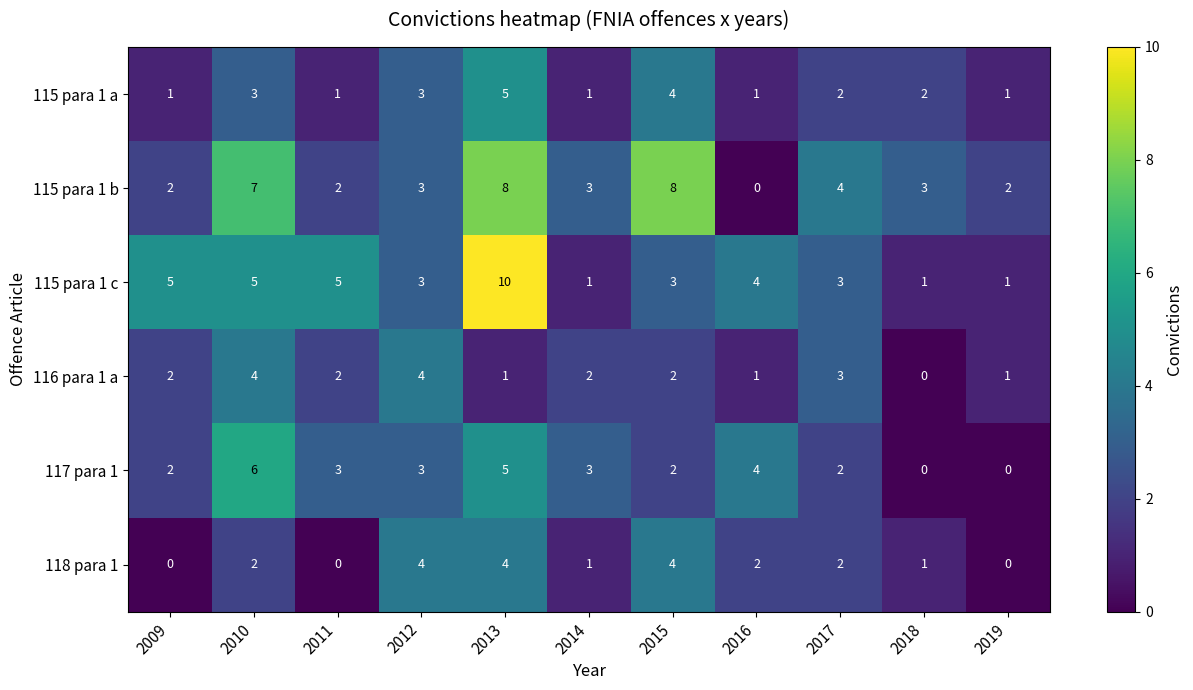

What is the greatest value displayed?

10